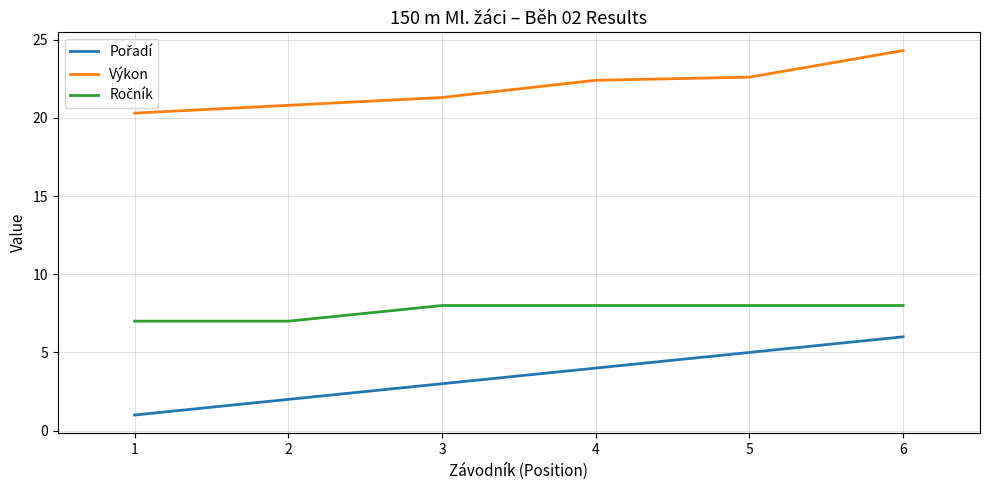

At which category is the sum across all series the highest?

6